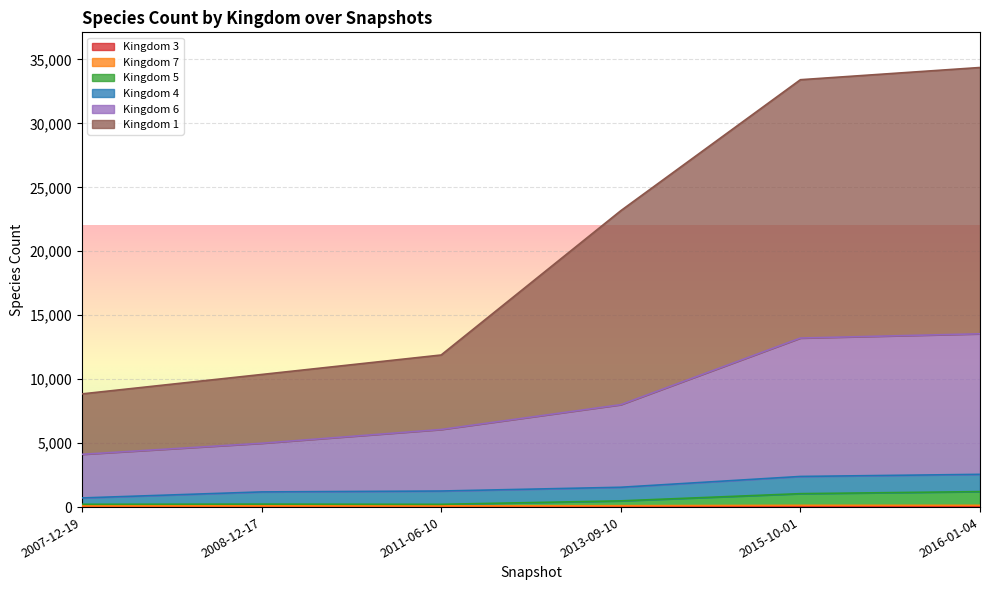

Which series has the largest total across all categories?

1